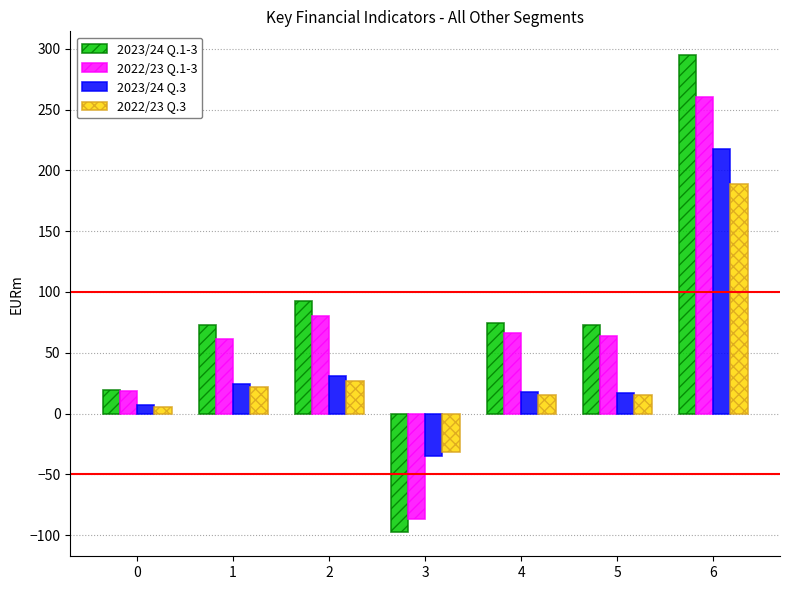

Rank the series at 6 from lowest to highest value.

2022/23 Q.3, 2023/24 Q.3, 2022/23 Q.1-3, 2023/24 Q.1-3